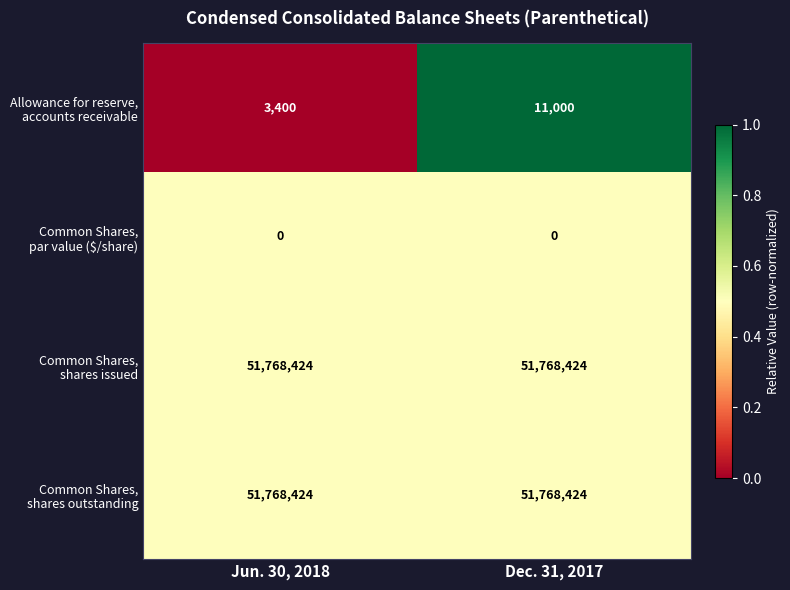

What is the greatest value displayed?

51768424